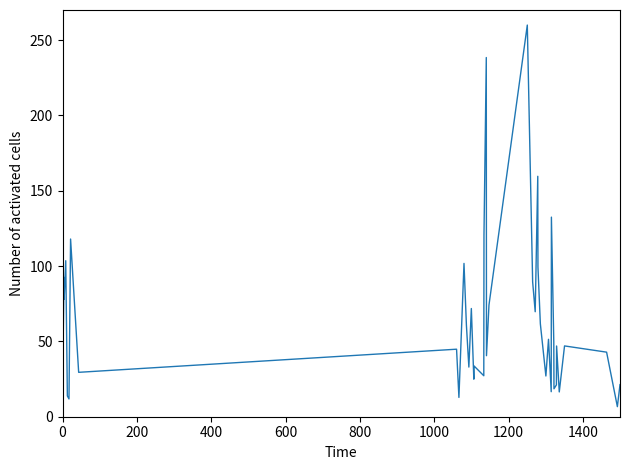

Does the chart display data point markers on the line(s)?

No